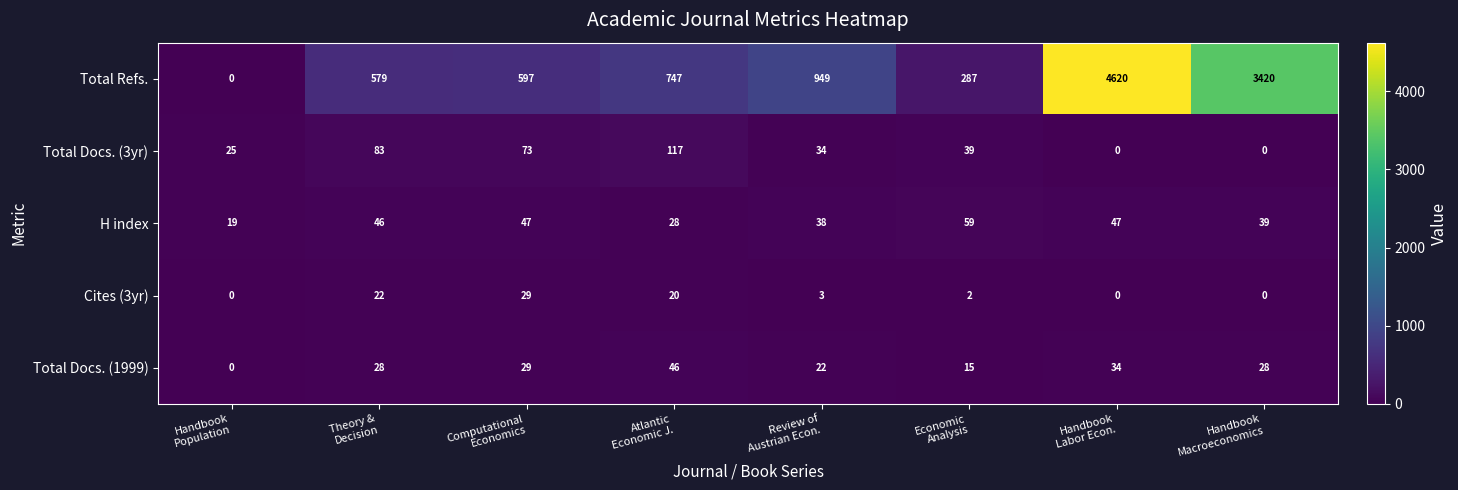

What is the difference between the second highest and second lowest values in the Cites (3yr) series?

22